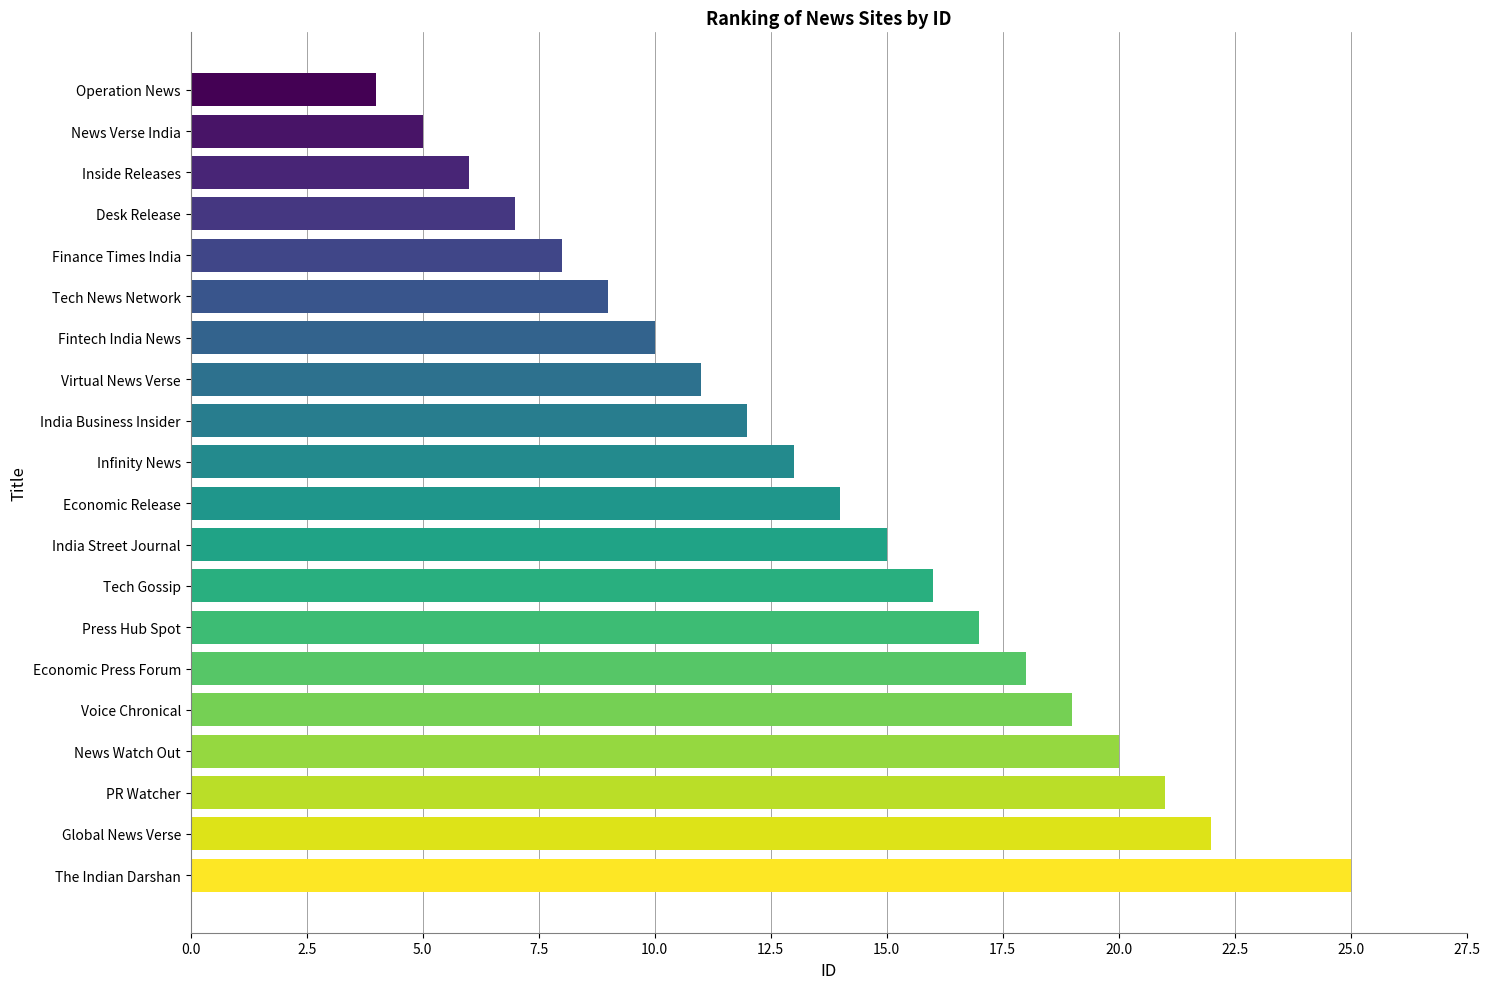

What is the difference between the maximum and minimum values?

21